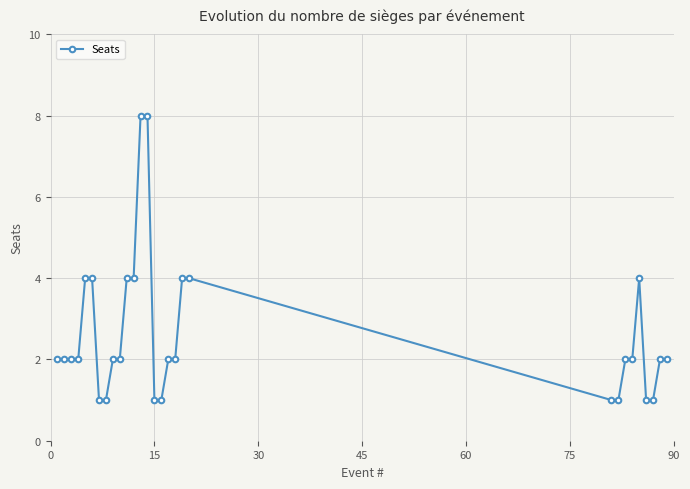

How many categories are shown in the chart?

29